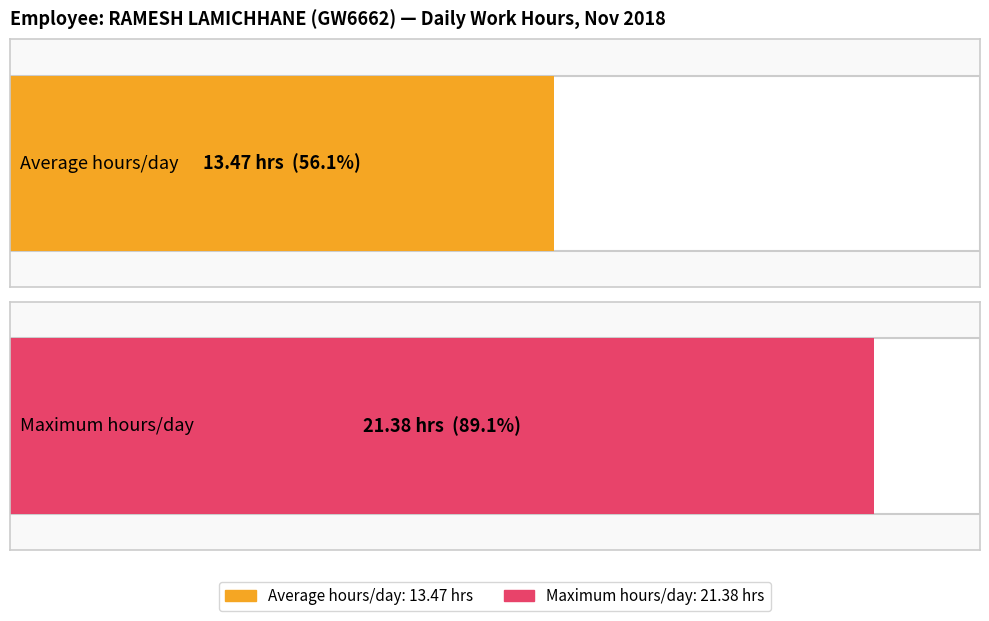

What is the average value?

13.5